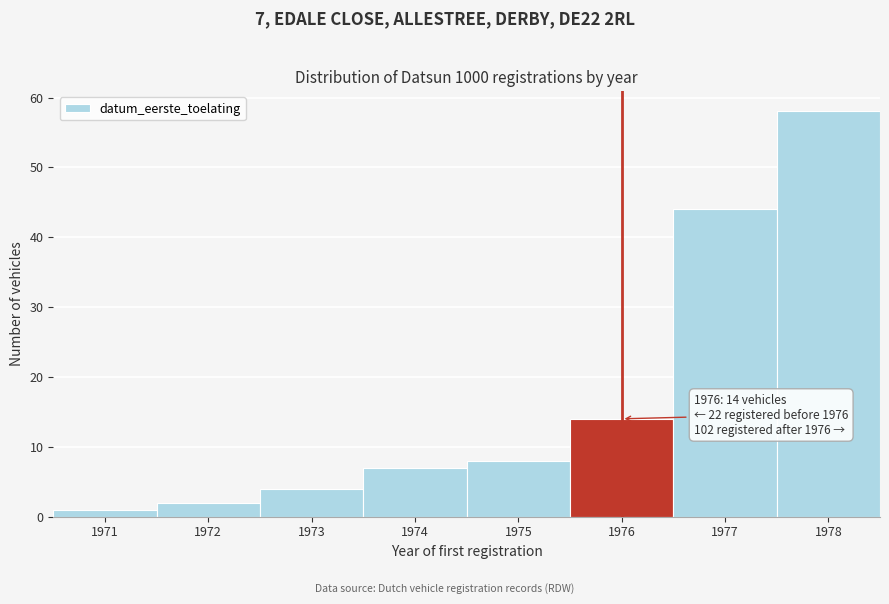

Reading right to left, extract all data points from this chart.

1978=58	1977=44	1976=14	1975=8	1974=7	1973=4	1972=2	1971=1